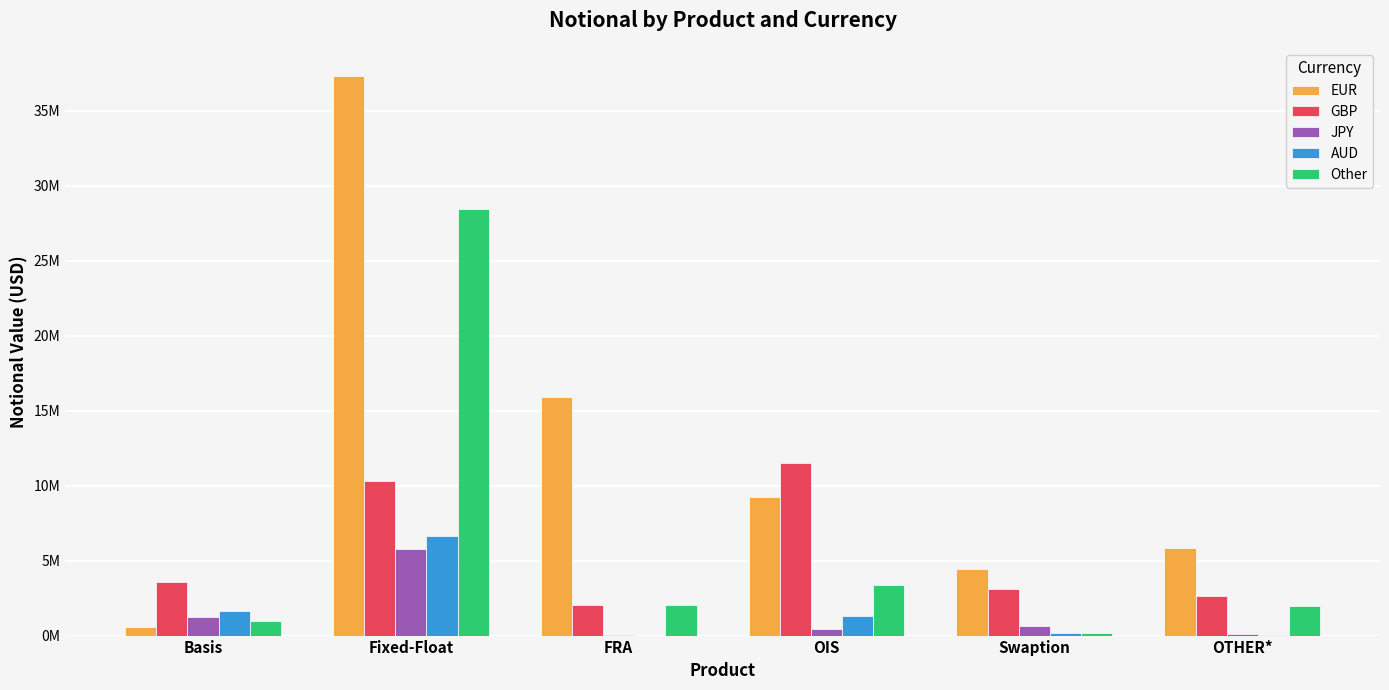

Are the bars horizontal?

No